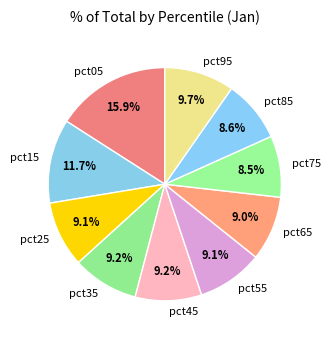

Which category has the biggest portion of the pie?

pct05